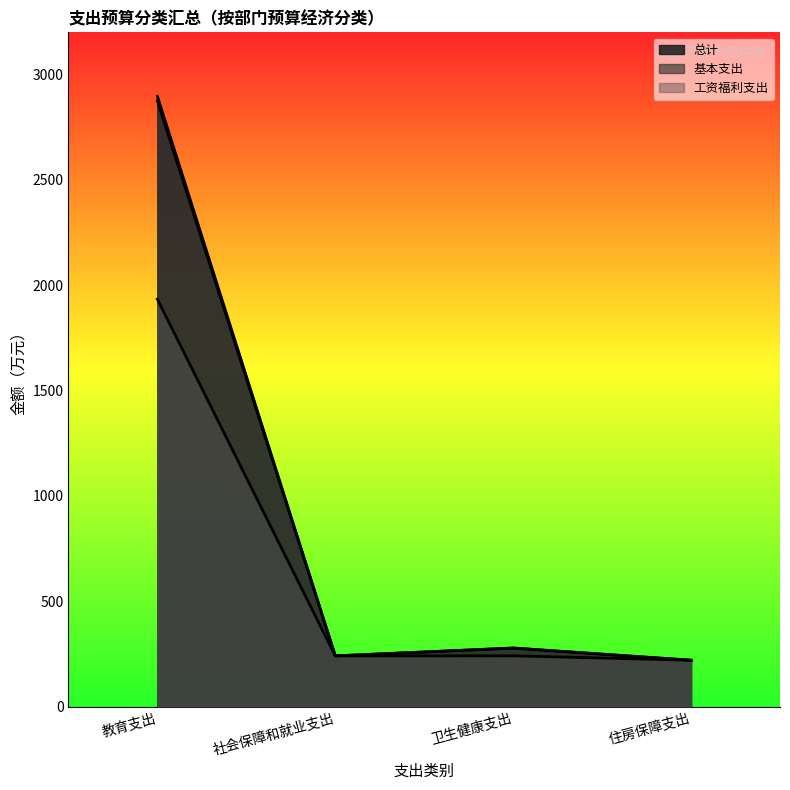

List the labels in order of 工资福利支出 value, smallest first.

住房保障支出, 社会保障和就业支出, 卫生健康支出, 教育支出